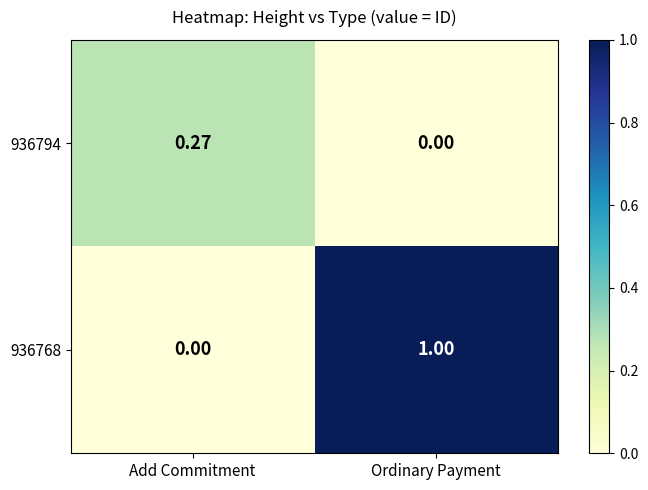

Which label corresponds to the largest value in the chart?

Ordinary Payment